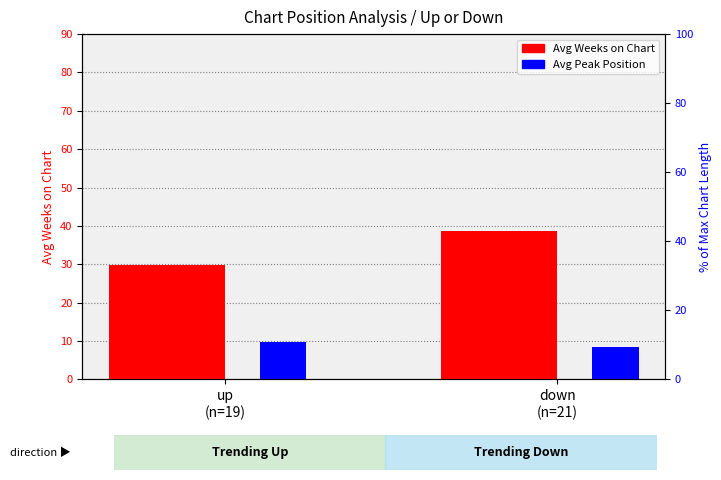

What is the difference between the maximum and minimum values in the Avg Weeks on Chart series?

8.7